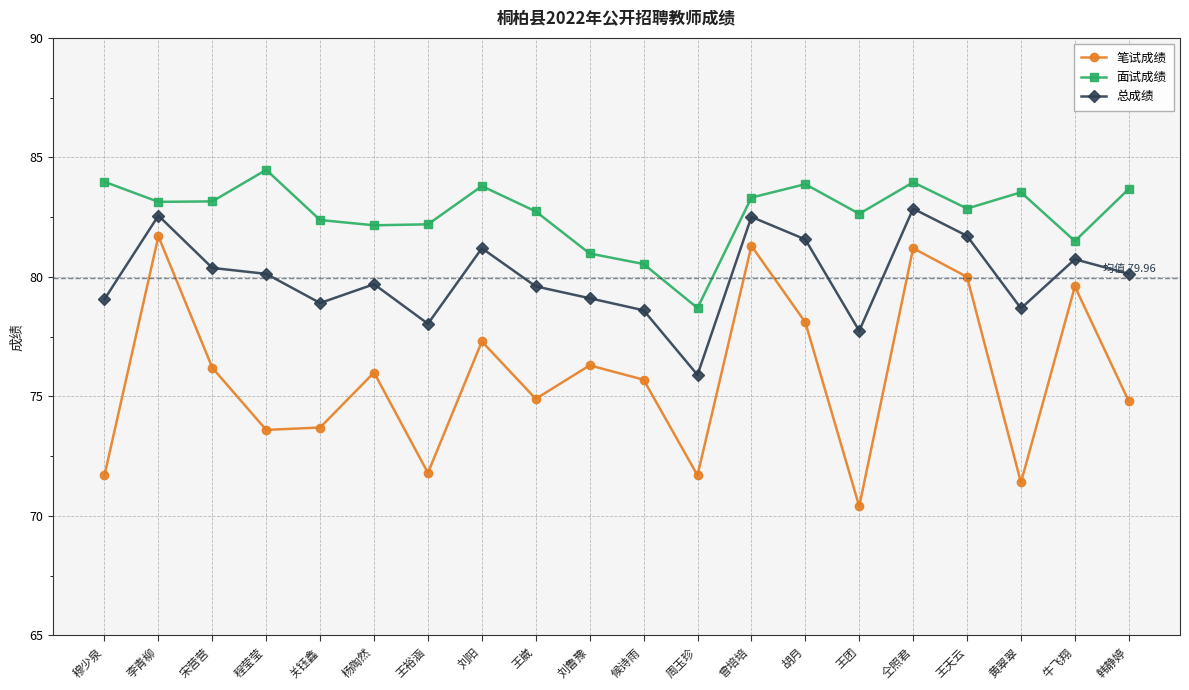

True or false: 面试成绩 and 笔试成绩 cross at least once.

False